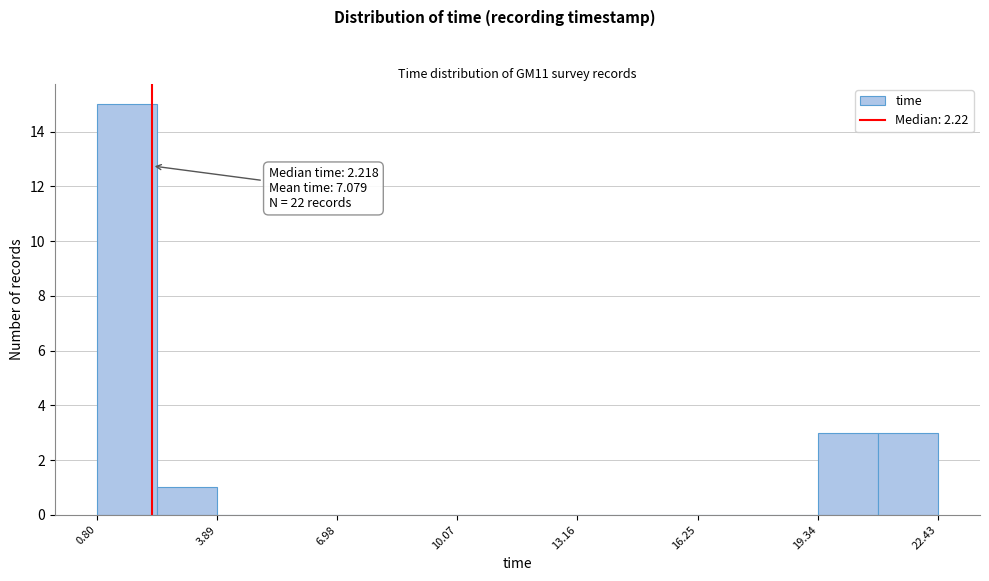

Around what value on the x-axis is the tallest bar? Give the approximate position of its centre, as read against the axis.

1.5